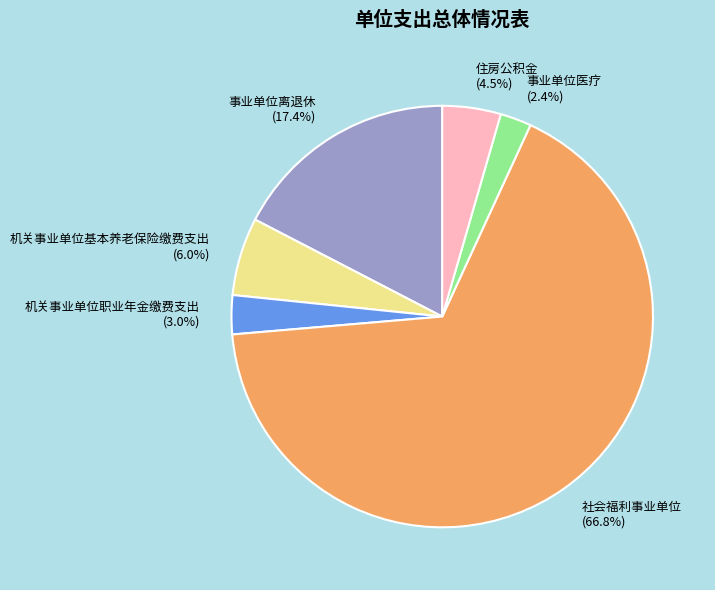

Is there a majority slice in this chart?

Yes